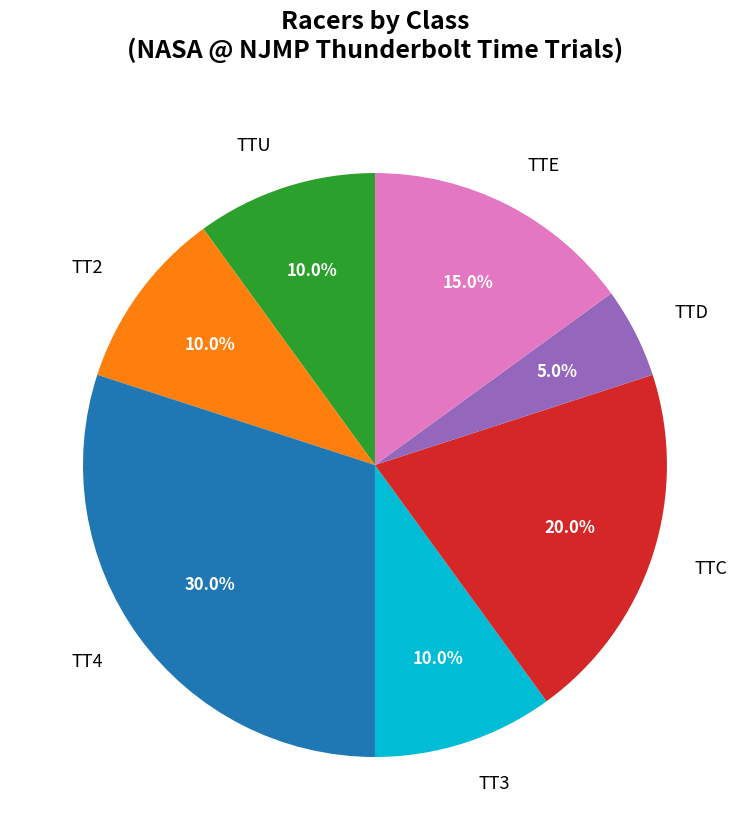

To the nearest percent, what is the difference between the TT4 and TT3 slice percentages?

20%